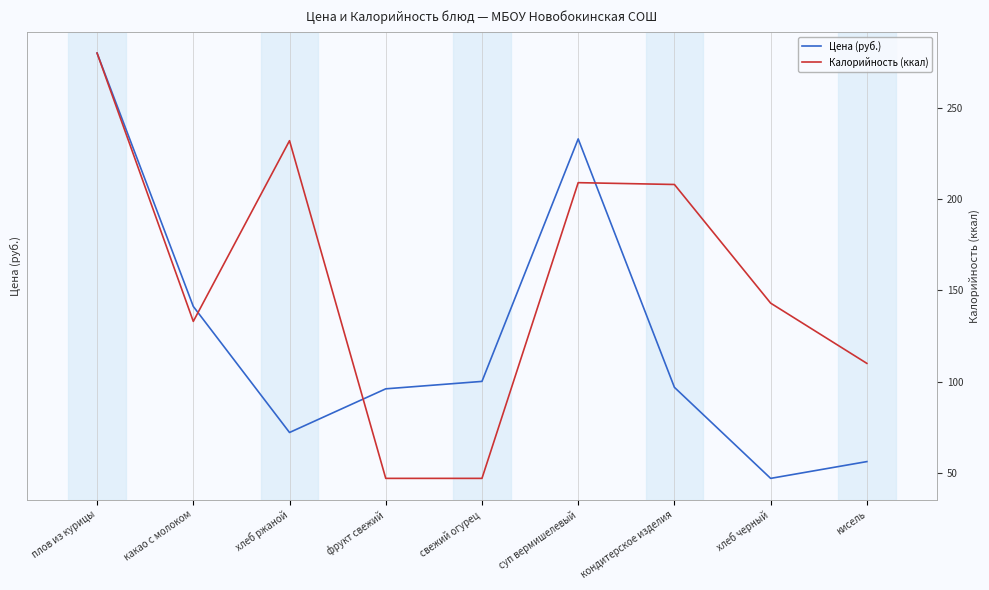

What is the total value across all series at кисель?

113.6